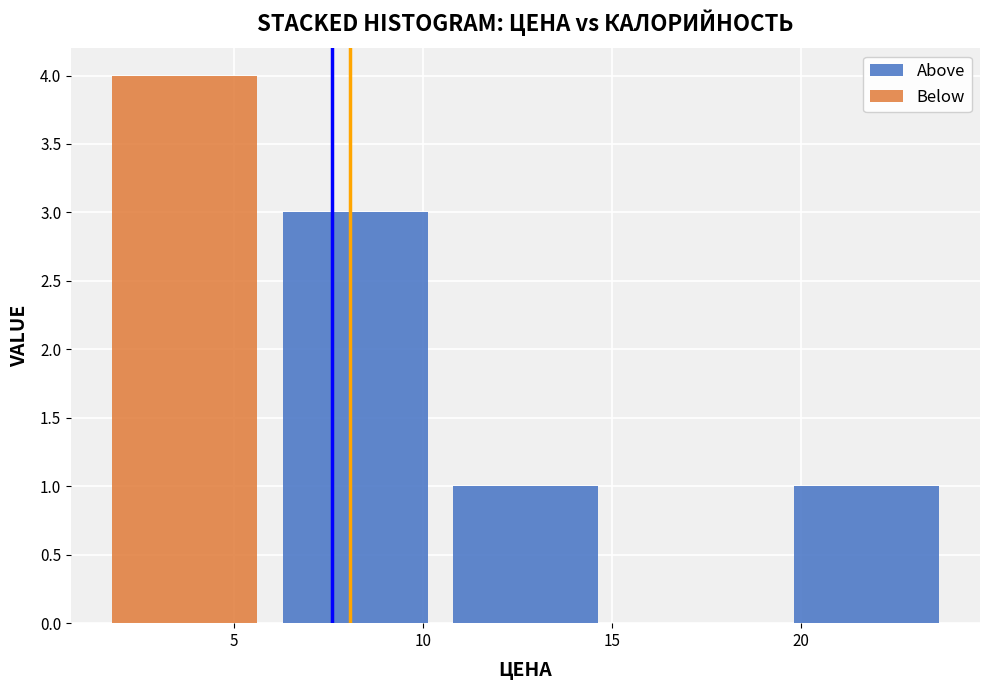

Which range on the x-axis has the tallest stacked bar (by total height)?

1.5 to 6.0